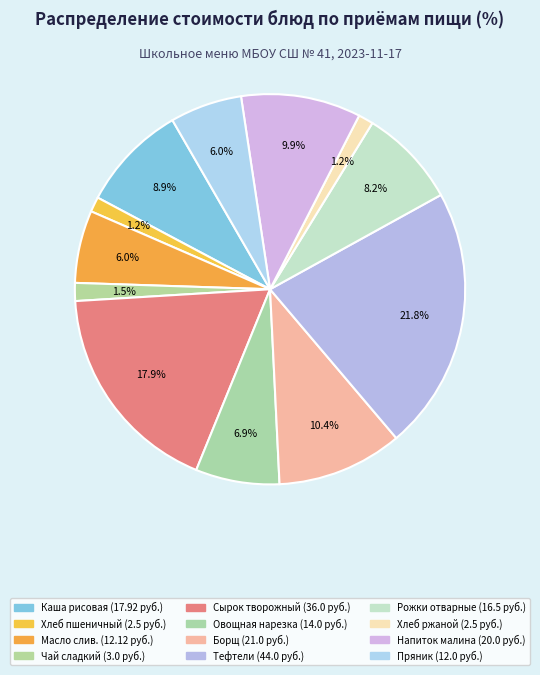

Rank the categories by value from lowest to highest.

Хлеб пшеничный, Хлеб ржаной, Чай сладкий, Пряник Имбирный, Масло сливочное, Овощная нарезка огурцы,помидоры, Рожки отварные, Каша рисовая молоч.с маслом сливоч., Напиток из свежей малины, Борщ из свежей кпусты с филе куриным, Сырок творожный, Тефтели из говядины